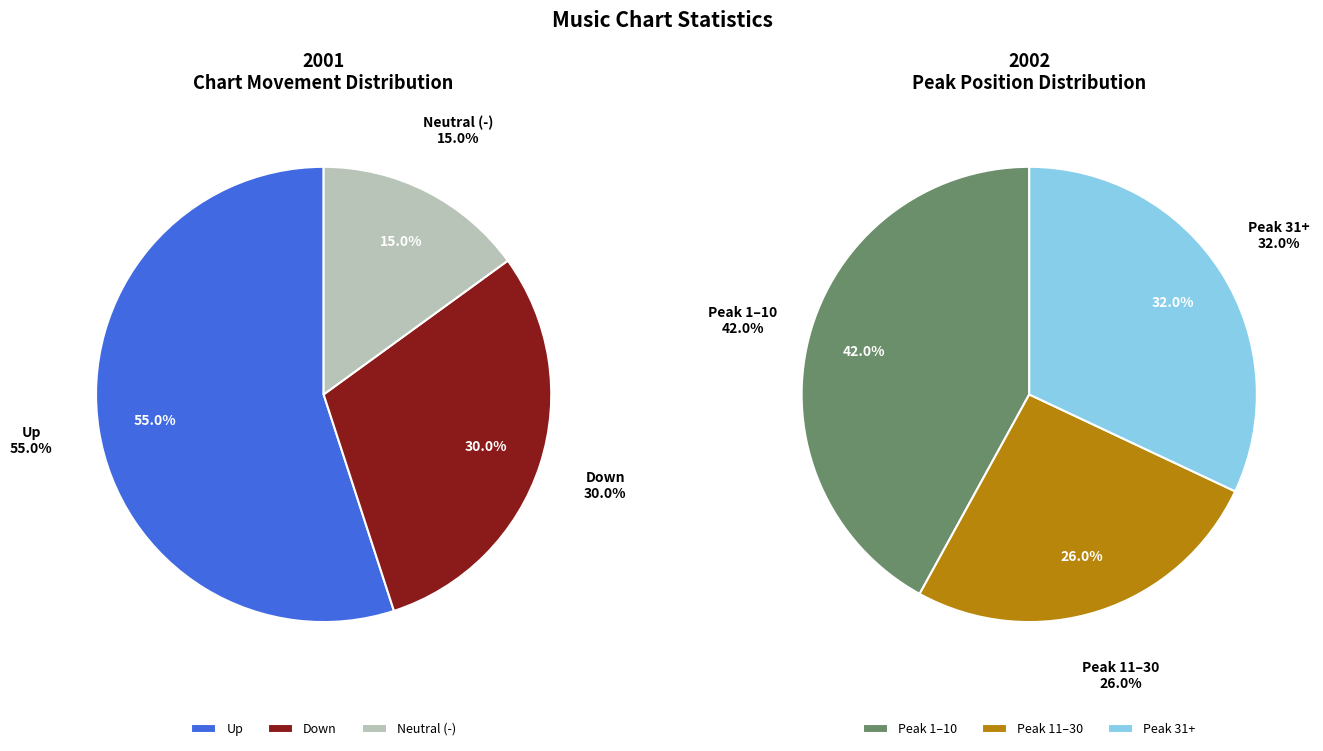

How many segments does this pie chart have?

3